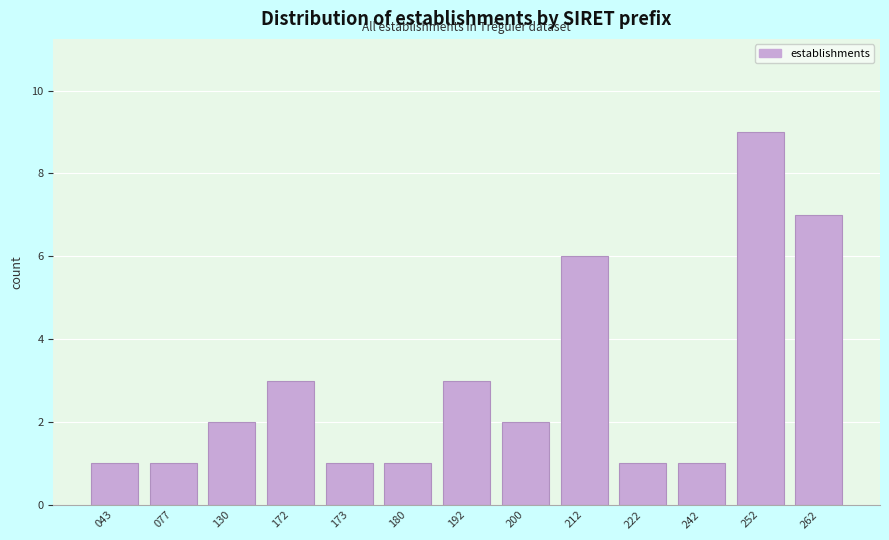

Reading left to right, list all the values displayed in this chart.

043=1	077=1	130=2	172=3	173=1	180=1	192=3	200=2	212=6	222=1	242=1	252=9	262=7